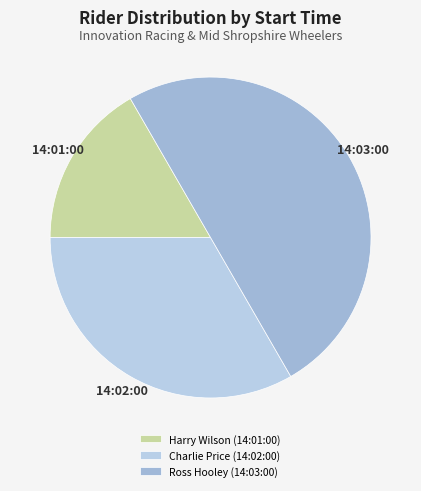

How many slices are in this pie chart?

3